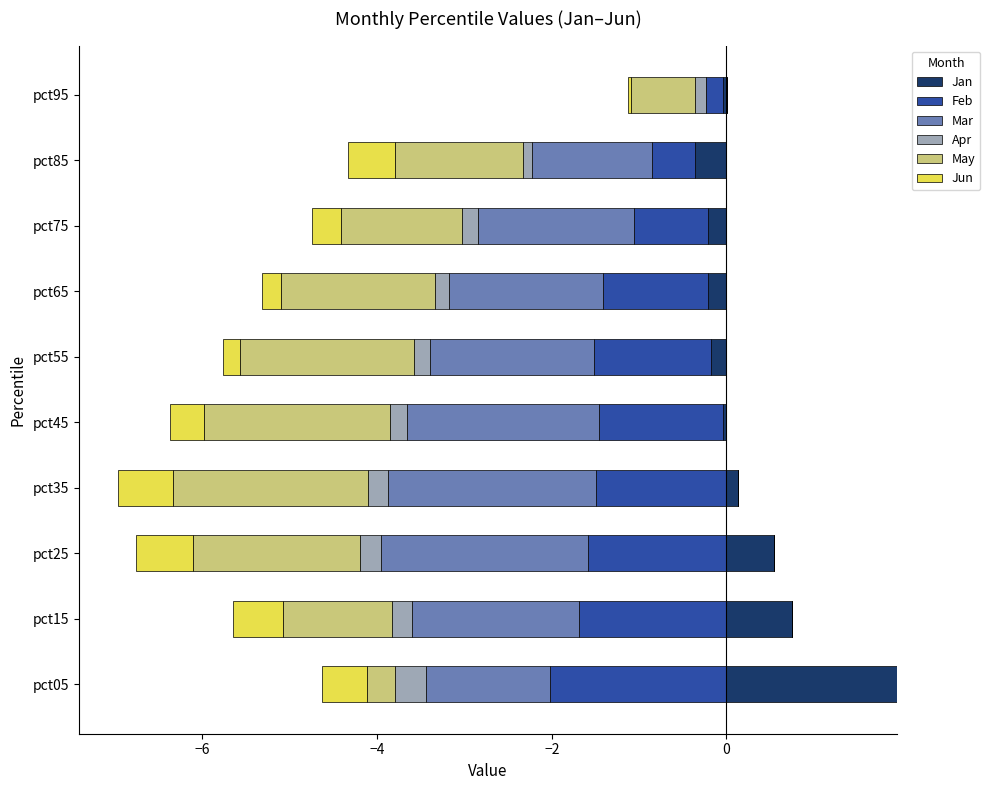

How many bars are there in total?

60